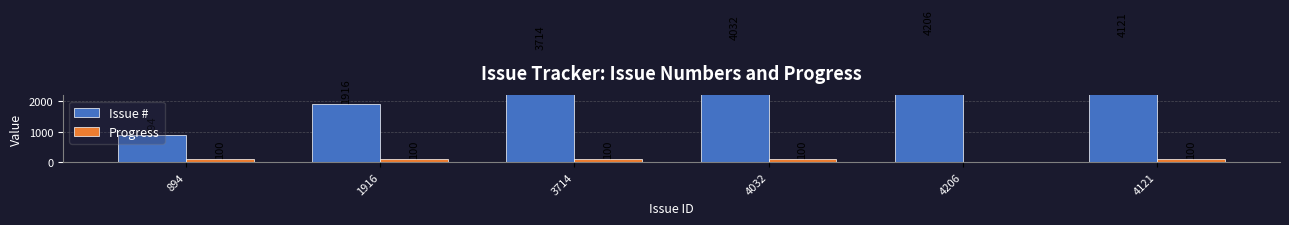

What is the value of the Issue # bar at the 1st from the left?

894